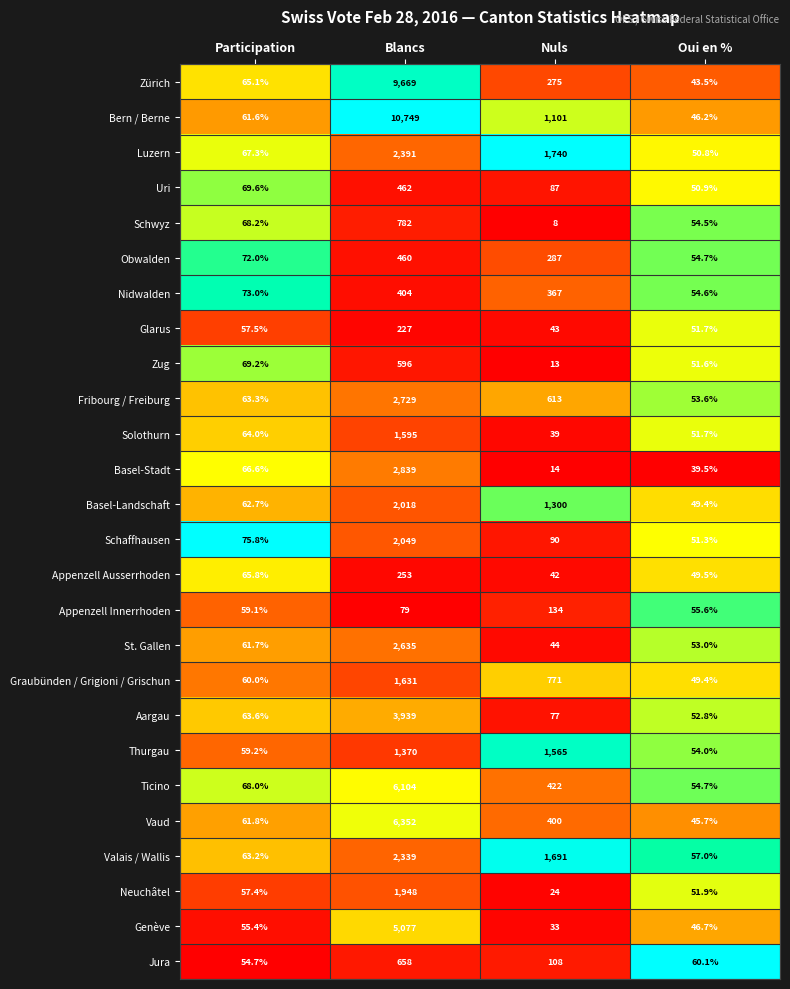

Which series has the largest total across all categories?

Bern / Berne